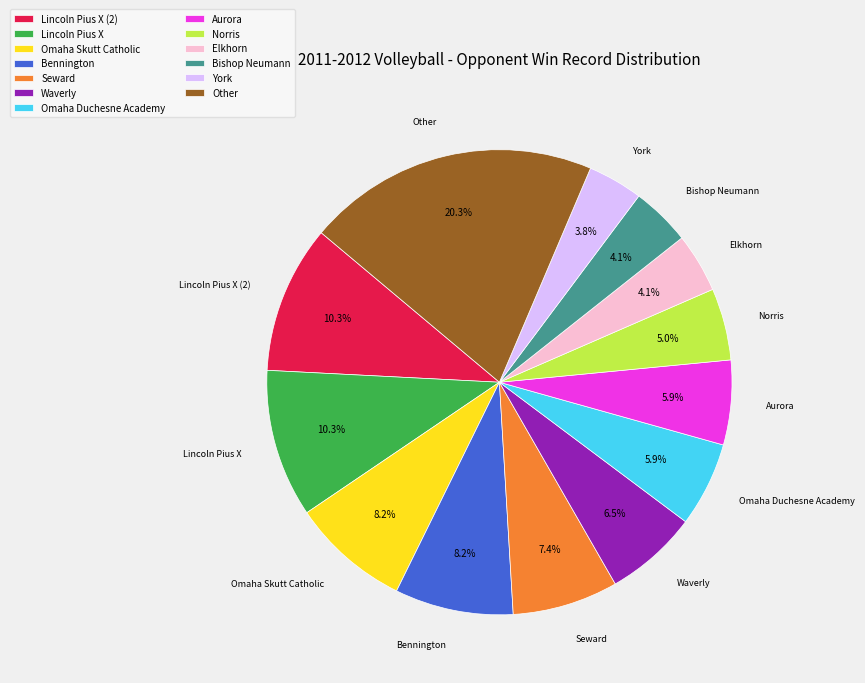

Which category has the biggest portion of the pie?

Other